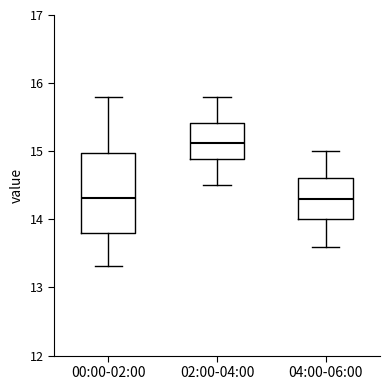

Reading left to right, read every box against the y-axis: the position of its median line, the range the box covers, and the ends of its whiskers. The values are not printed on the chart, so give them approximately, as read against the axis.

00:00-02:00: median 14.3, box 13.8 to 15.0, whiskers 13.3 to 15.8
02:00-04:00: median 15.1, box 14.9 to 15.4, whiskers 14.5 to 15.8
04:00-06:00: median 14.3, box 14.0 to 14.6, whiskers 13.6 to 15.0